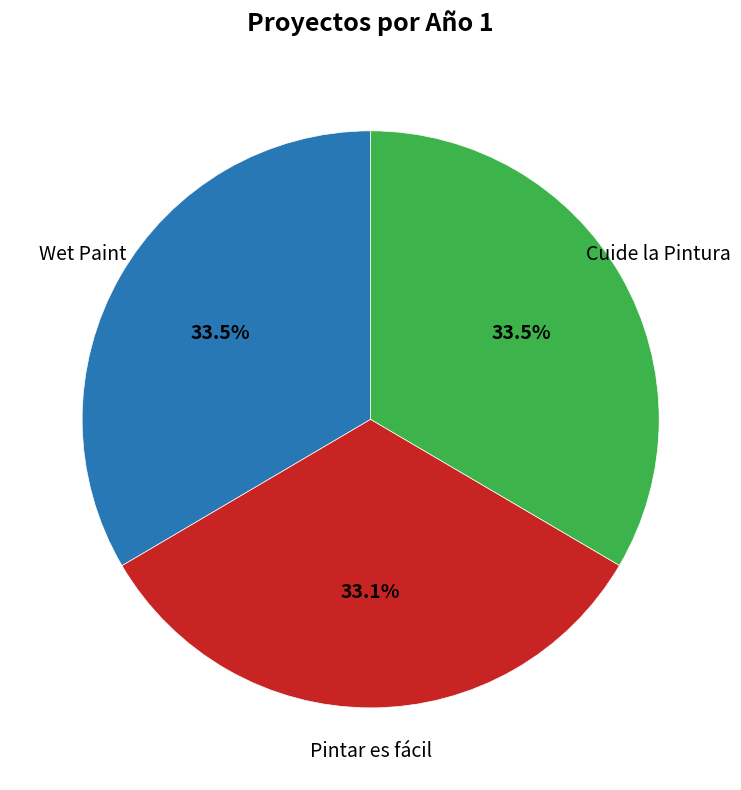

Does any single category account for the majority?

No